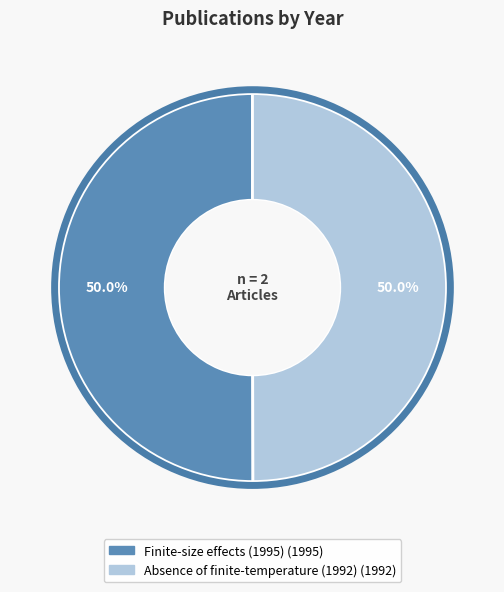

To the nearest percent, what percentage of the pie is Absence of finite-temperature (1992)?

50%